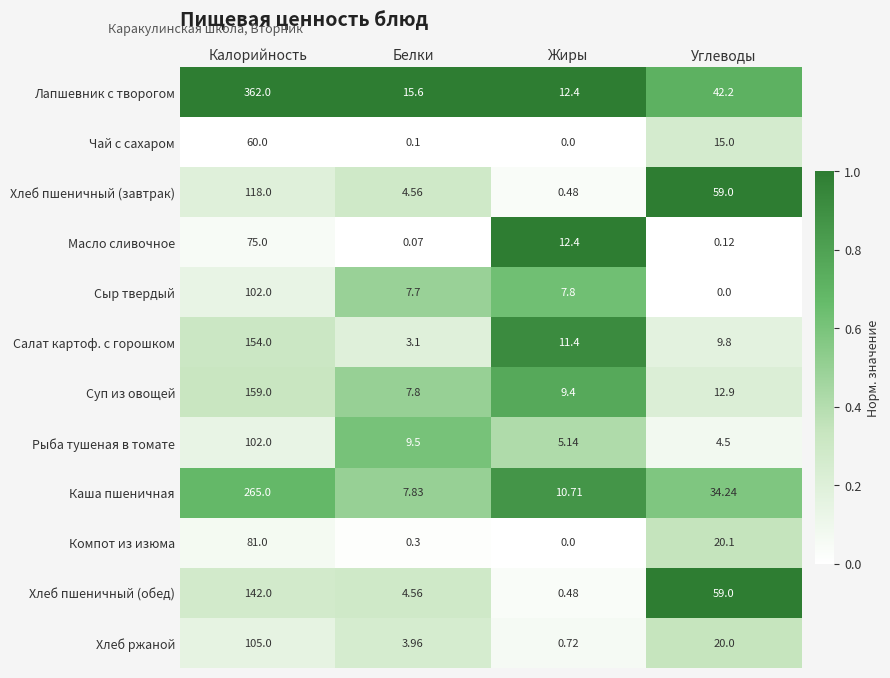

List the labels in order of Компот из изюма value, smallest first.

Жиры, Белки, Углеводы, Калорийность